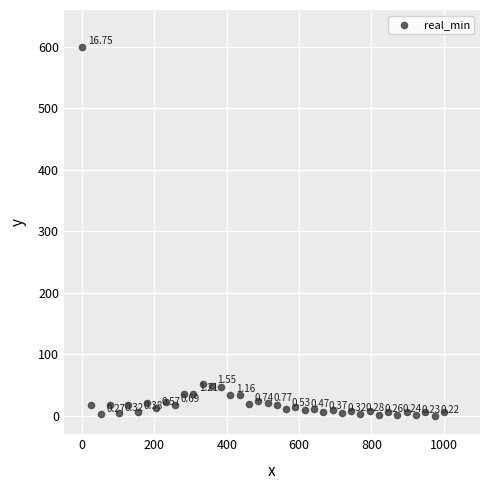

What is the range of Y values (max minus min)?

600.0